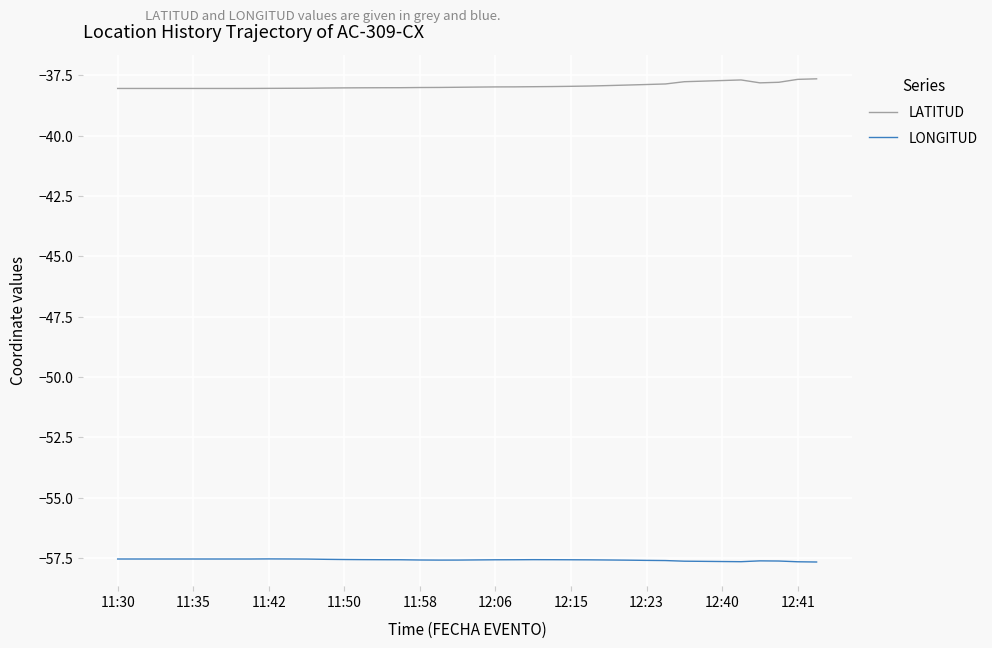

True or false: LATITUD and LONGITUD intersect in this chart.

False